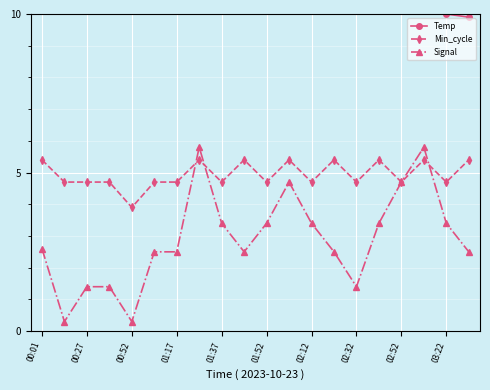

Which series has the largest total across all categories?

Temp